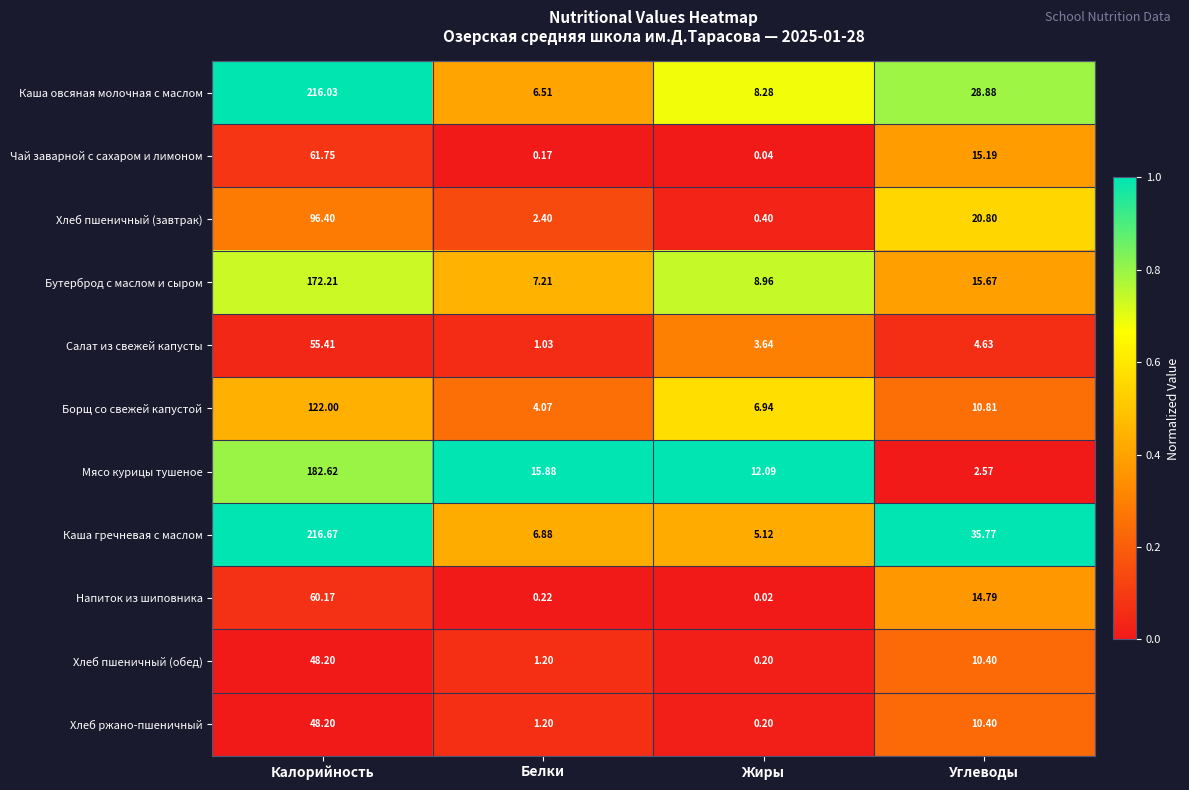

Rank the categories by Бутерброд с маслом и сыром value from lowest to highest.

Белки, Жиры, Углеводы, Калорийность